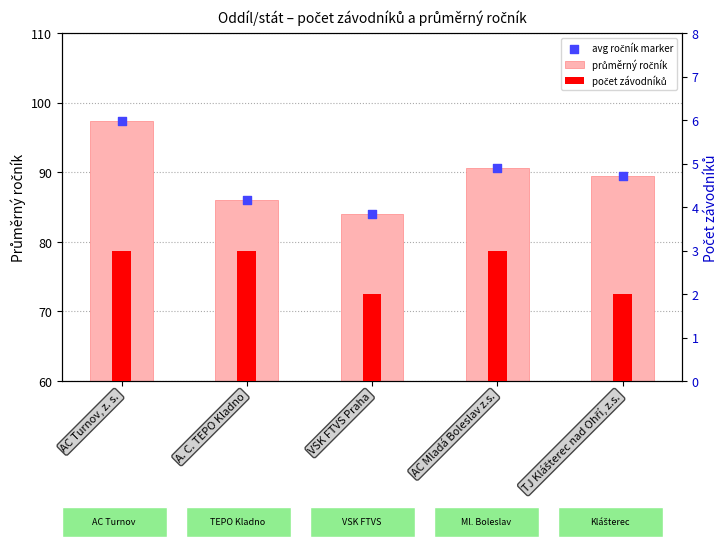

At how many categories does at least one series exceed 22?

5